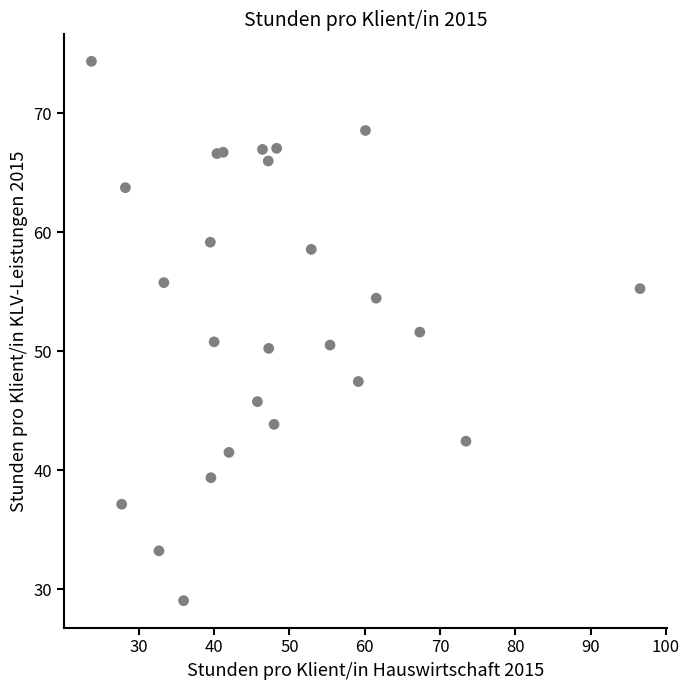

What is the range of X values (max minus min)?

72.9